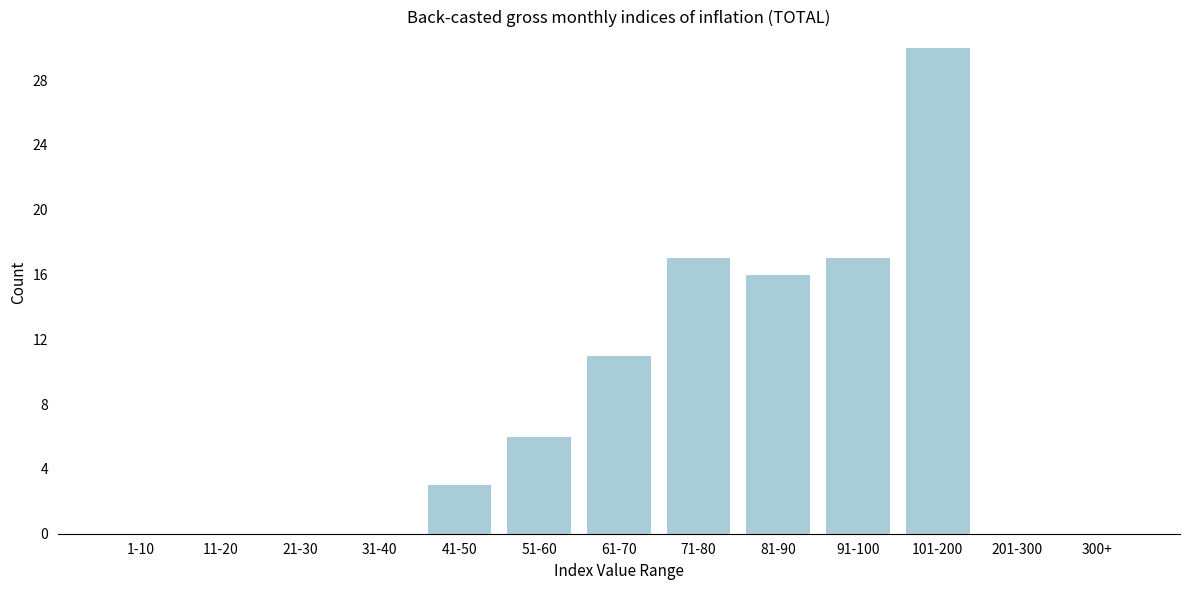

Reading right to left, what are all the values shown in this chart?

300+=0	201-300=0	101-200=30	91-100=17	81-90=16	71-80=17	61-70=11	51-60=6	41-50=3	31-40=0	21-30=0	11-20=0	1-10=0